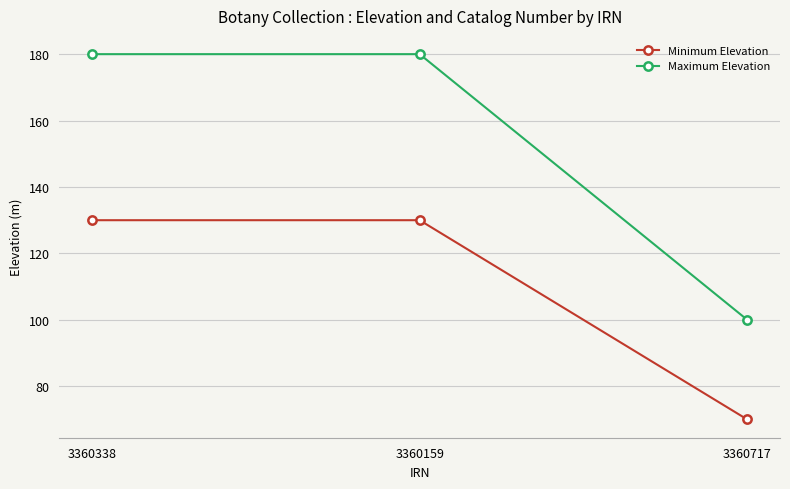

Reading left to right, list all the values displayed in this chart.

Minimum Elevation: 3360338=130	3360159=130	3360717=70
Maximum Elevation: 3360338=180	3360159=180	3360717=100